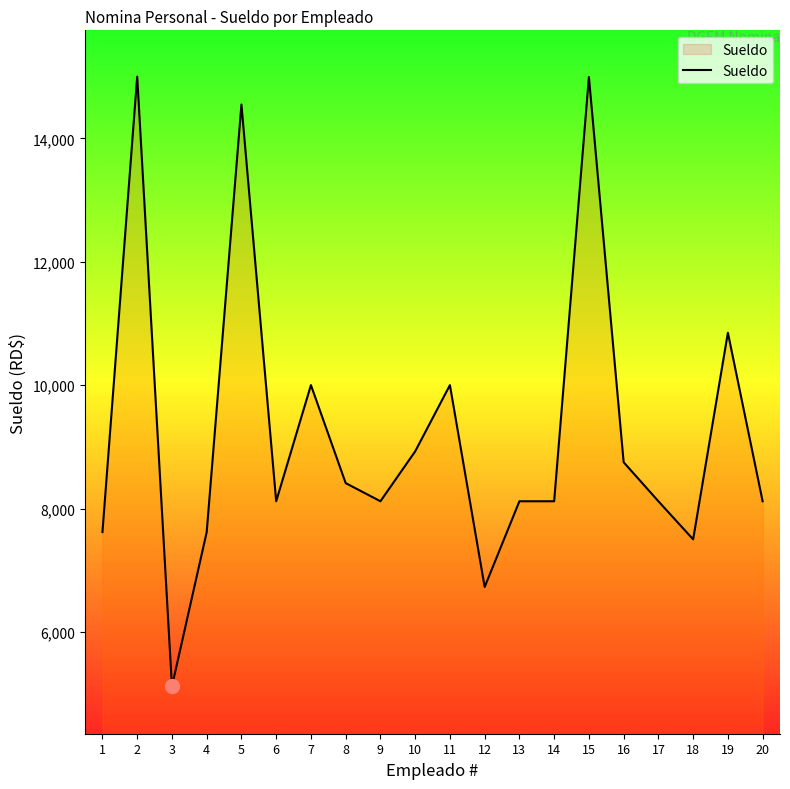

What is the approximate value at 7?

10000.0